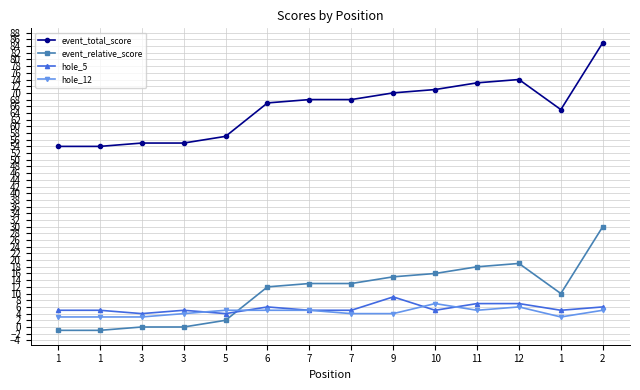

Is this an area chart (filled region under the line)?

No